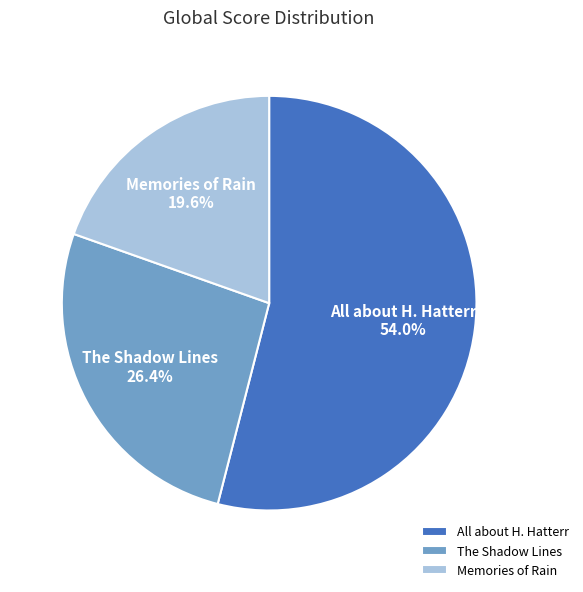

Which category has the smallest portion of the pie?

Memories of Rain